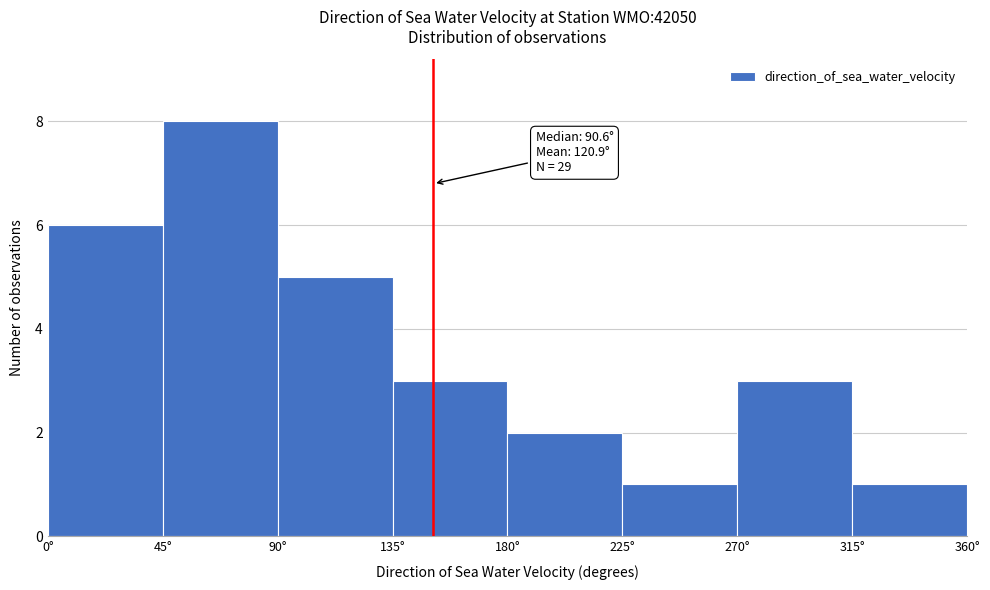

Which range on the x-axis has the tallest bar?

45 to 90